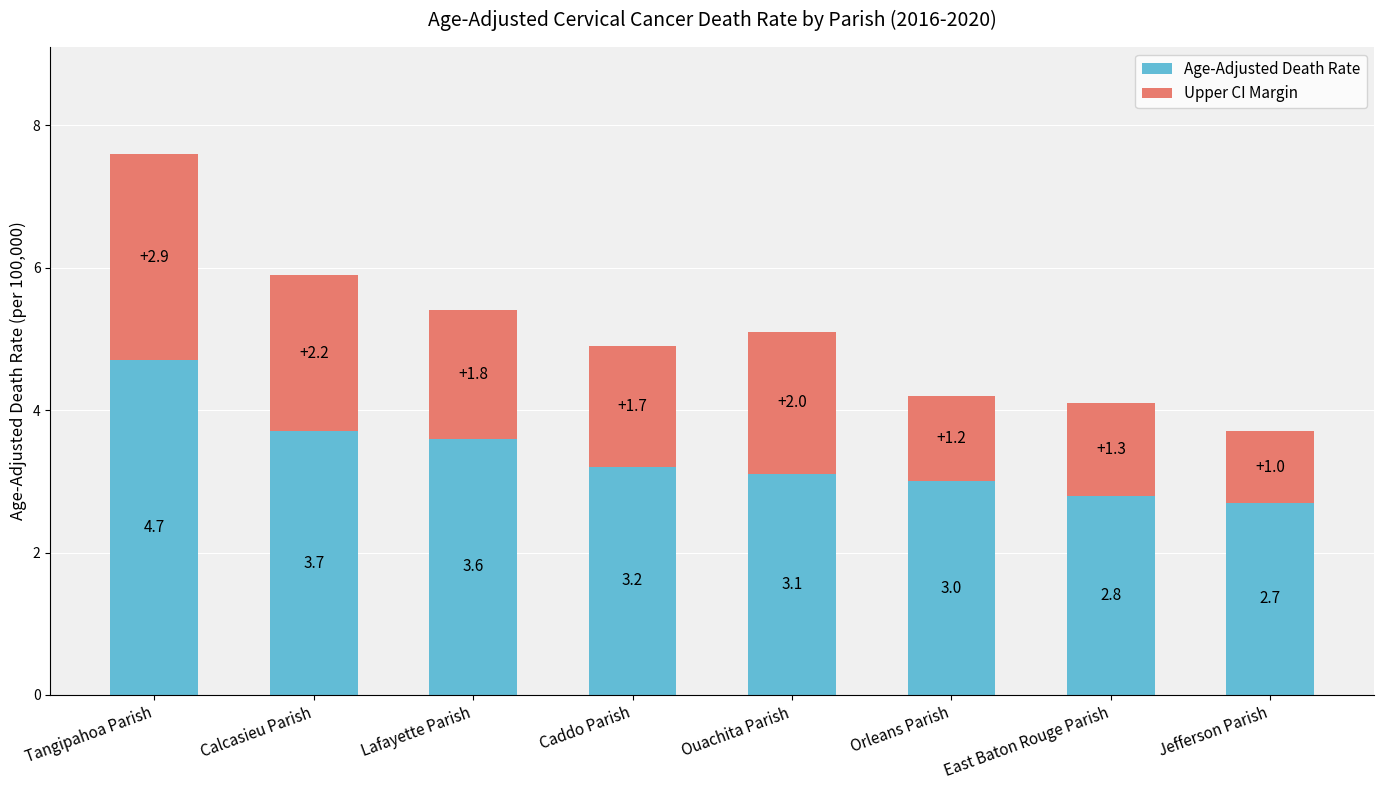

What is the lowest value of the Age-Adjusted Death Rate series?

2.7